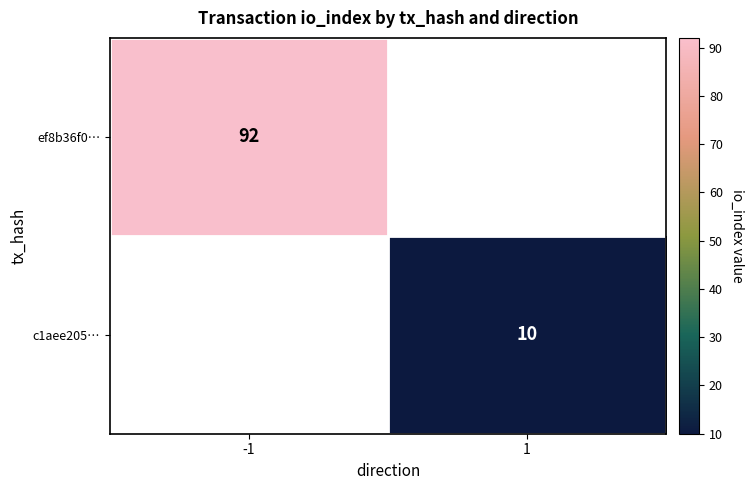

True or false: ef8b36f0… has a value of 33 at -1.

False